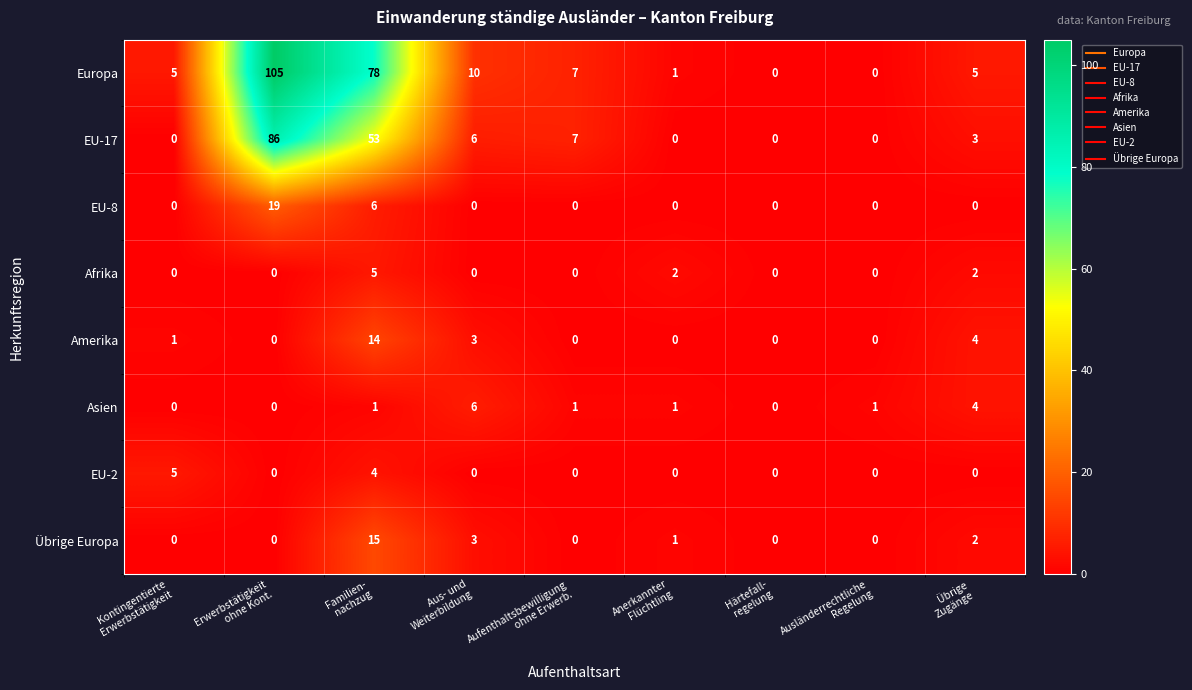

Which series has the largest range (max minus min)?

Europa